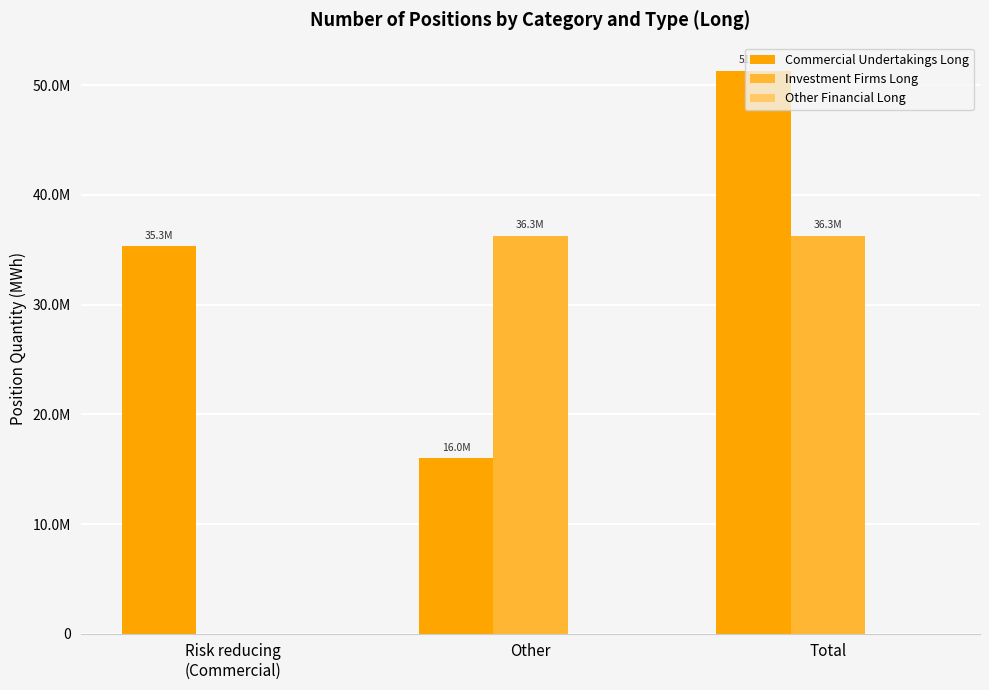

What are all the series names shown in the legend?

Commercial Undertakings Long, Investment Firms Long, Other Financial Long